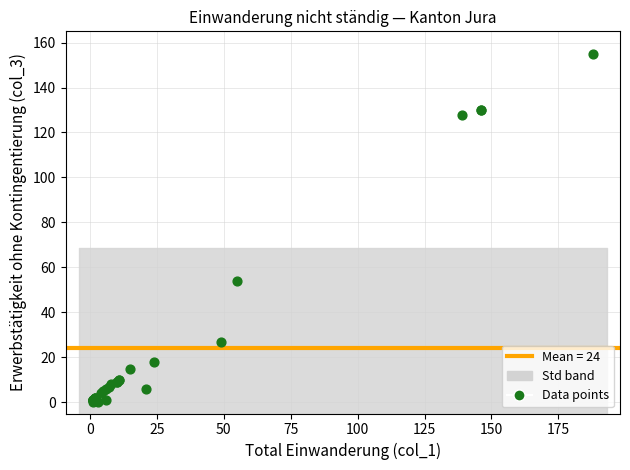

What Y value in the scatter plot is closest to 77?

54